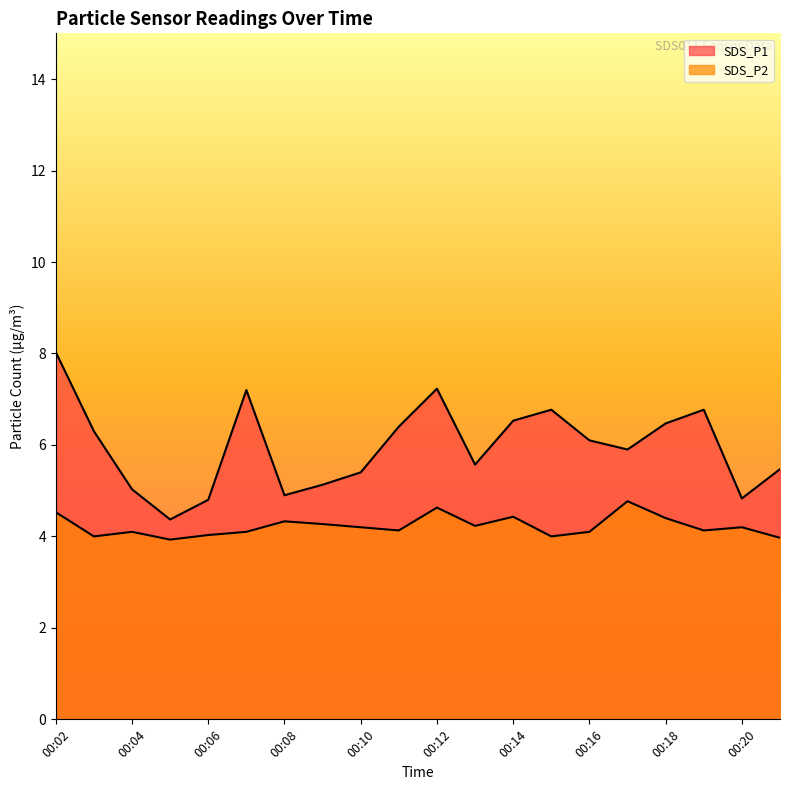

At which category is the sum across all series the highest?

00:02